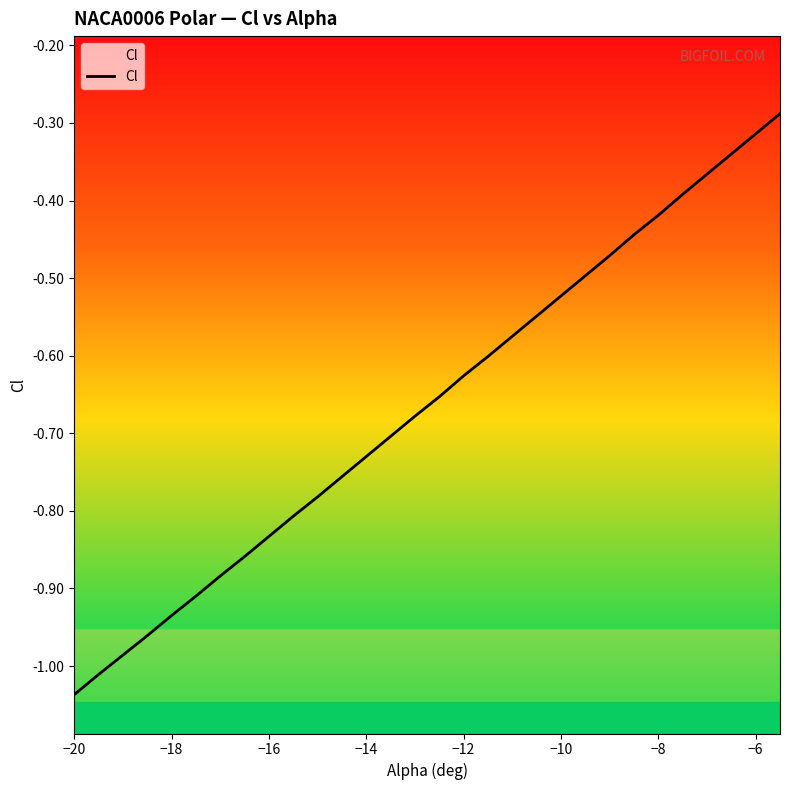

The chart shows a value of -0.2 at −8. True or false?

False